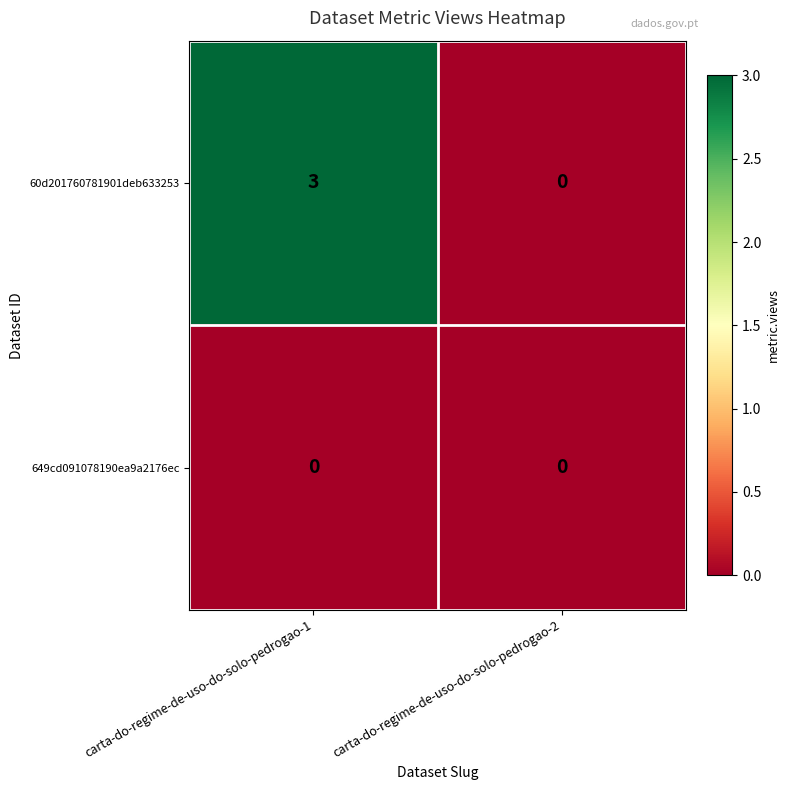

Which series has the largest range (max minus min)?

60d201760781901deb633253